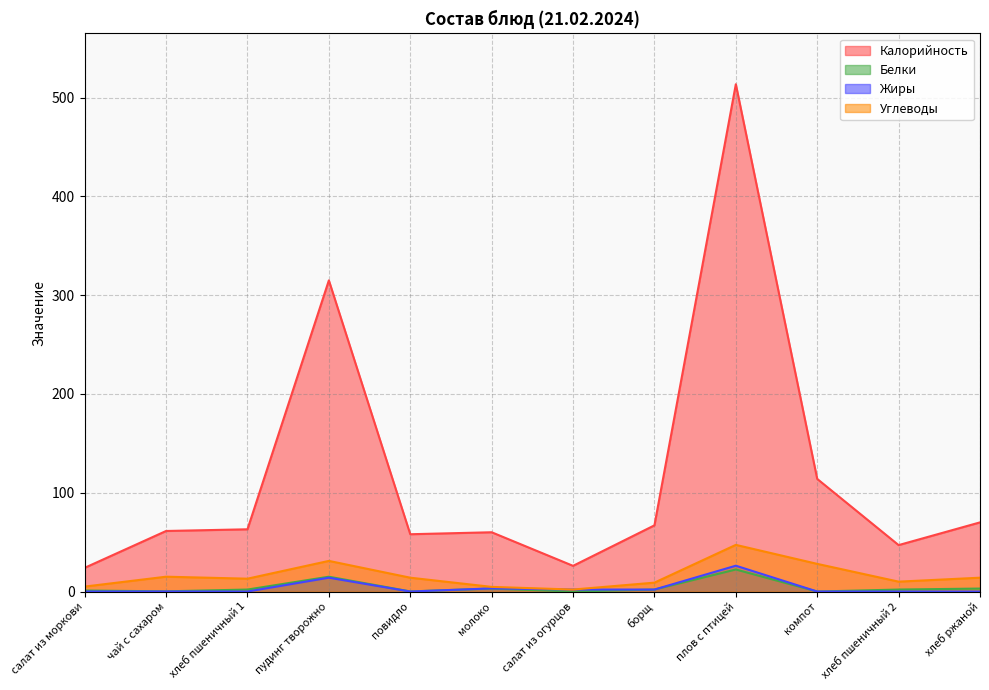

Reading left to right, list all the values displayed in this chart.

Калорийность: салат из моркови=24.0	чай с сахаром=61.3	хлеб пшеничный 1=63.0	пудинг творожно=315.0	повидло=58.0	молоко=60.0	салат из огурцов=26.0	борщ=67.0	плов с птицей=513.6	компот=114.0	хлеб пшеничный 2=47.0	хлеб ржаной=70.0
Белки: салат из моркови=1.0	чай с сахаром=0.2	хлеб пшеничный 1=2.0	пудинг творожно=15.0	повидло=0.1	молоко=3.0	салат из огурцов=0.0	борщ=2.0	плов с птицей=22.3	компот=0.0	хлеб пшеничный 2=2.0	хлеб ржаной=3.0
Жиры: салат из моркови=0.0	чай с сахаром=0.1	хлеб пшеничный 1=0.0	пудинг творожно=14.0	повидло=0.0	молоко=3.2	салат из огурцов=2.0	борщ=2.0	плов с птицей=26.1	компот=0.0	хлеб пшеничный 2=0.0	хлеб ржаной=0.0
Углеводы: салат из моркови=5.0	чай с сахаром=15.0	хлеб пшеничный 1=13.0	пудинг творожно=31.0	повидло=14.0	молоко=4.7	салат из огурцов=2.0	борщ=9.0	плов с птицей=47.2	компот=28.0	хлеб пшеничный 2=10.0	хлеб ржаной=14.0